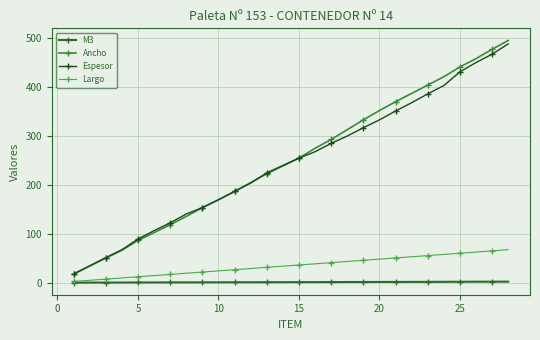

Reading right to left, what are all the values shown in this chart?

M3: 2.1	2.0	1.9	1.8	1.7	1.6	1.5	1.5	1.4	1.3	1.2	1.2	1.1	1.0	1.0	0.9	0.8	0.8	0.7	0.6	0.6	0.5	0.4	0.4	0.3	0.2	0.1	0.1
Ancho: 494.0	476.0	457.0	440.0	420.0	403.0	386.0	369.0	351.0	332.0	312.0	292.0	274.0	254.0	238.0	222.0	204.0	186.0	169.0	153.0	135.0	118.0	102.0	86.0	66.0	50.0	34.0	18.0
Espesor: 487.0	466.0	449.0	430.0	402.0	385.0	367.0	350.0	332.0	316.0	299.0	284.0	267.0	254.0	239.0	224.0	203.0	186.0	169.0	153.0	140.0	122.0	106.0	89.0	67.0	51.0	34.0	17.0
Largo: 67.2	64.8	62.4	60.0	57.6	55.2	52.8	50.4	48.0	45.6	43.2	40.8	38.4	36.0	33.6	31.2	28.8	26.4	24.0	21.6	19.2	16.8	14.4	12.0	9.6	7.2	4.8	2.4